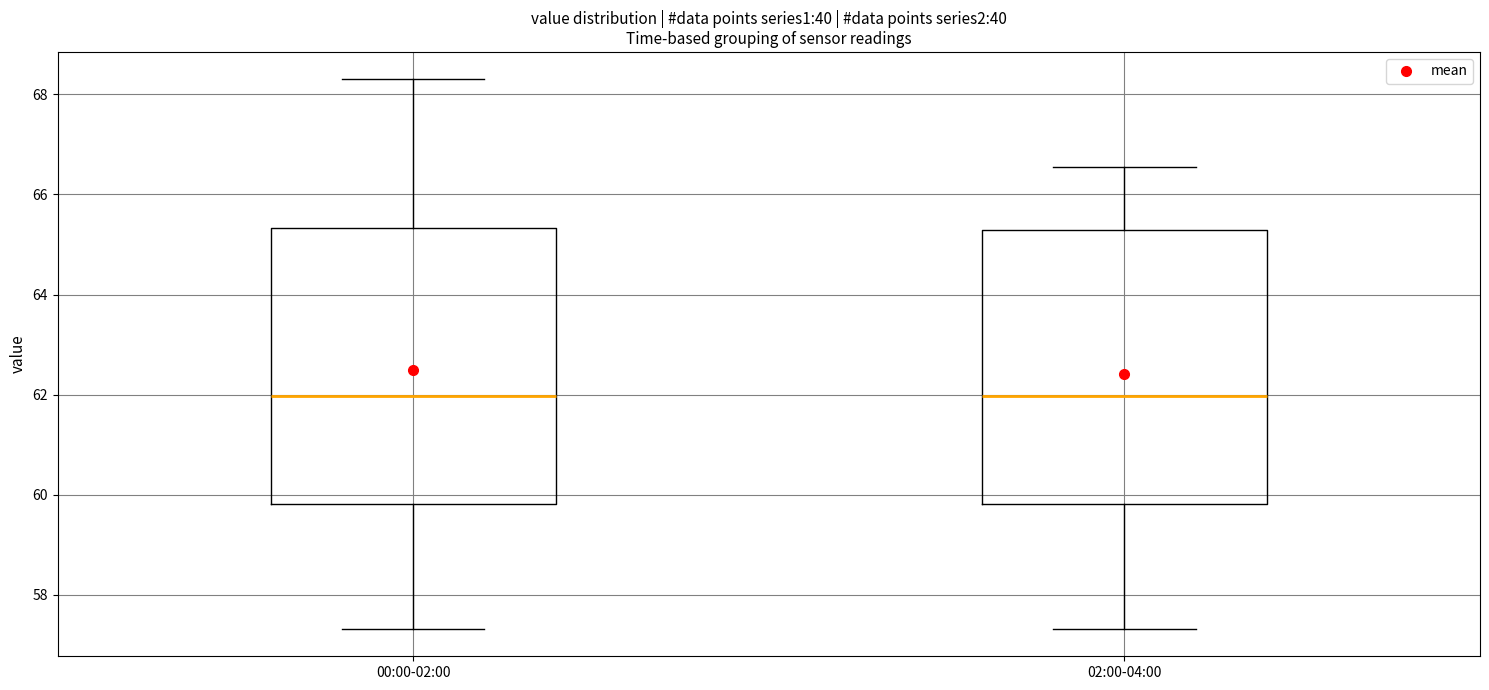

Reading left to right, read every box against the y-axis: the position of its median line, the range the box covers, and the ends of its whiskers. The values are not printed on the chart, so give them approximately, as read against the axis.

00:00-02:00: median 62.0, box 59.8 to 65.4, whiskers 57.4 to 68.4
02:00-04:00: median 62.0, box 59.8 to 65.2, whiskers 57.4 to 66.6